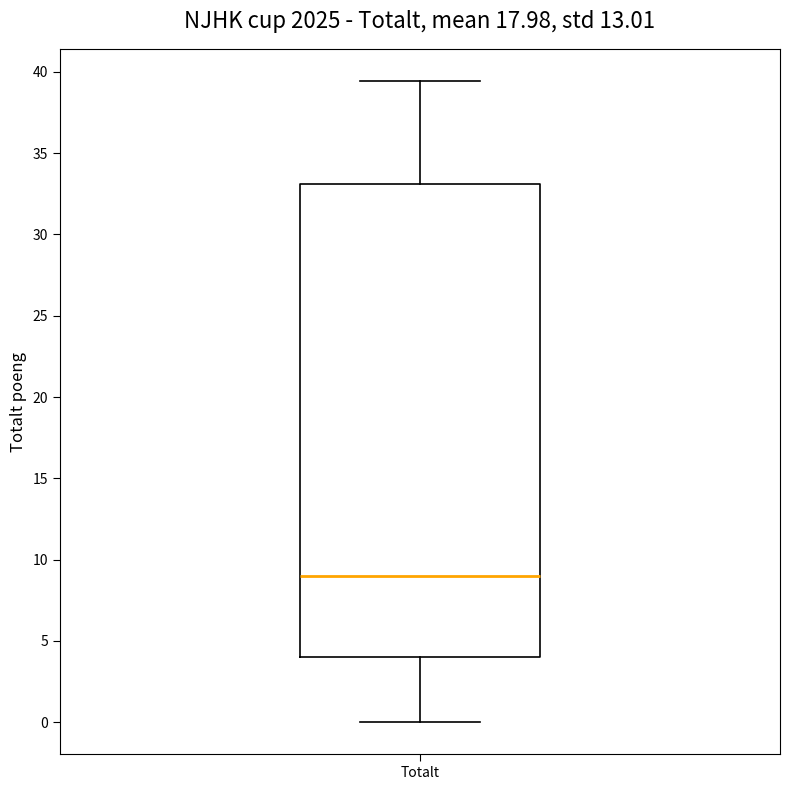

Where does the median line of the box for Totalt sit on the y-axis? The values are not printed on the chart, so give them approximately, as read against the axis.

9.0